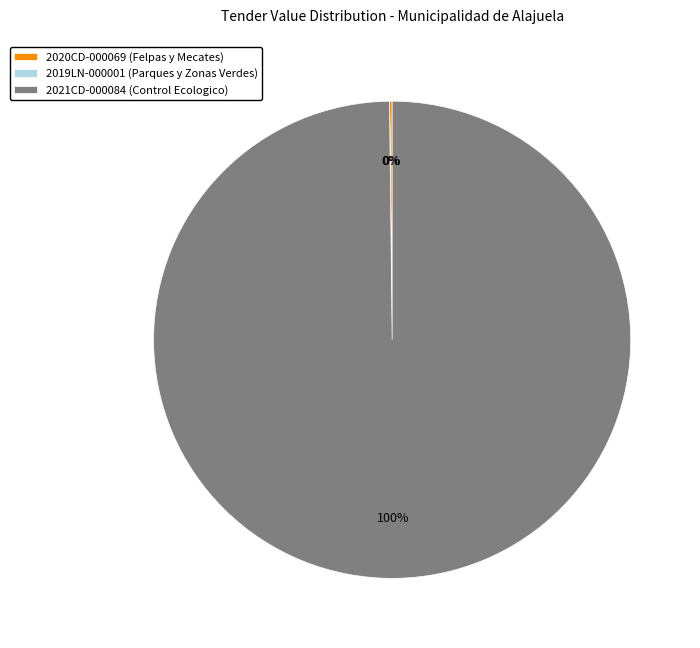

What is the largest slice in the pie chart?

2021CD-000084 (Control Ecologico)